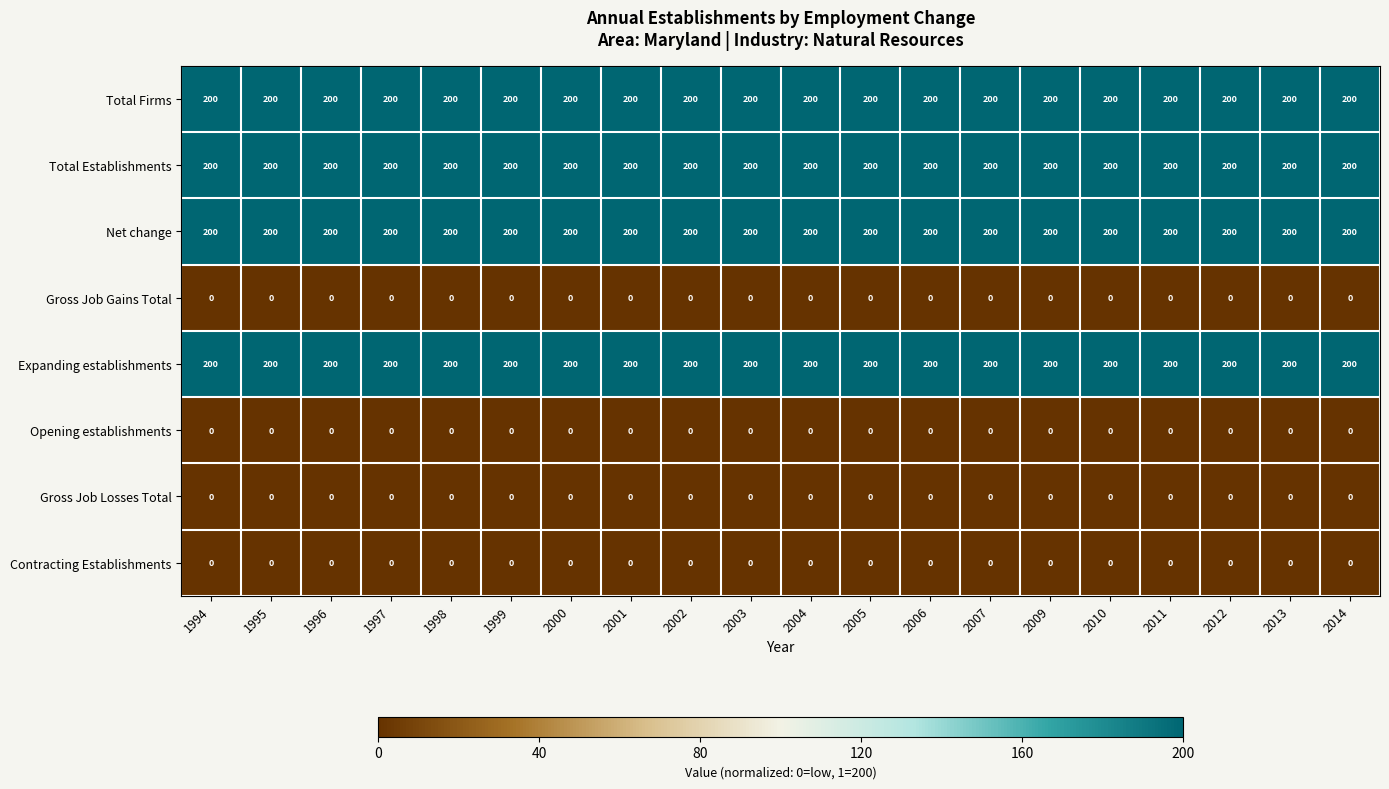

What is the greatest value displayed?

200